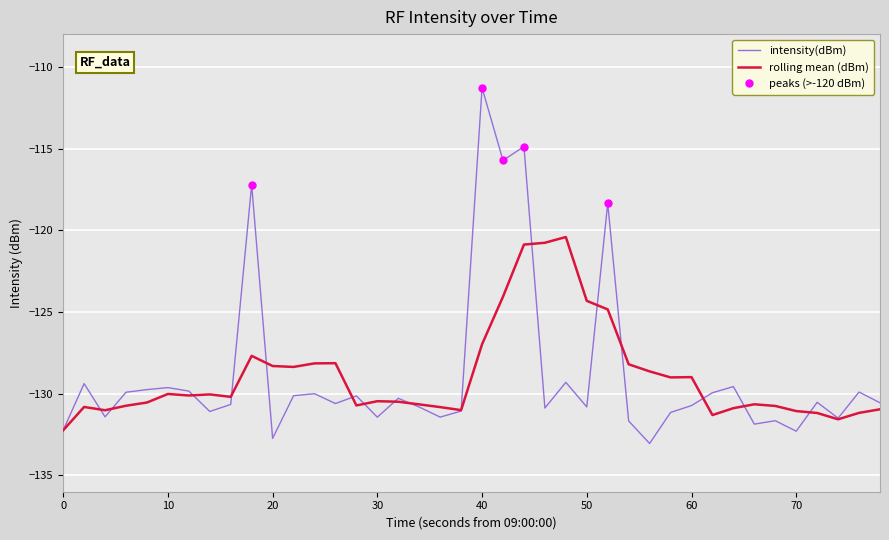

At which label does intensity(dBm) reach its peak?

40